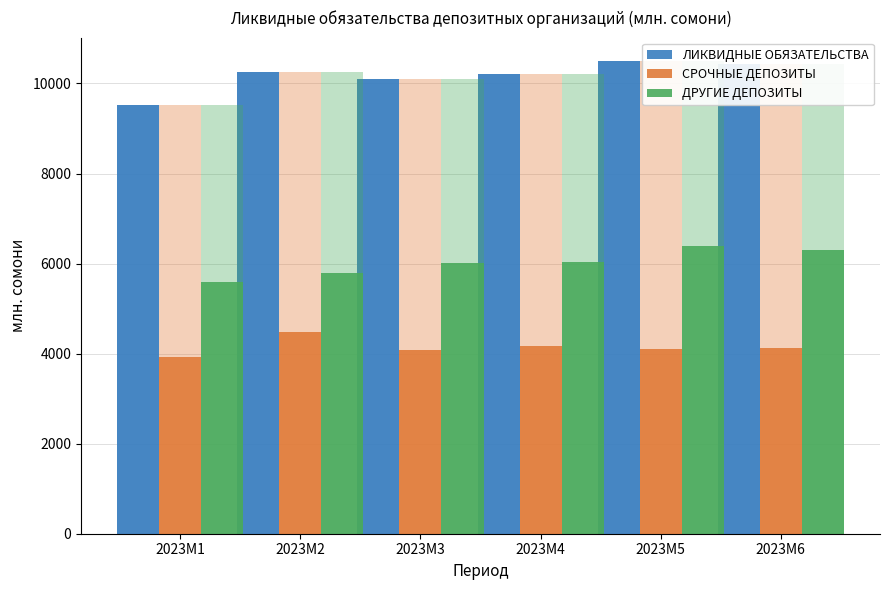

Reading left to right, transcribe all the data shown in this chart.

ЛИКВИДНЫЕ ОБЯЗАТЕЛЬСТВА: 2023M1=9513.9	2023M2=10258.2	2023M3=10090.6	2023M4=10201.5	2023M5=10494.4	2023M6=10426.4
СРОЧНЫЕ ДЕПОЗИТЫ: 2023M1=3930.2	2023M2=4471.0	2023M3=4077.9	2023M4=4163.7	2023M5=4110.5	2023M6=4119.5
ДРУГИЕ ДЕПОЗИТЫ: 2023M1=5583.8	2023M2=5787.2	2023M3=6012.6	2023M4=6037.8	2023M5=6383.9	2023M6=6306.9